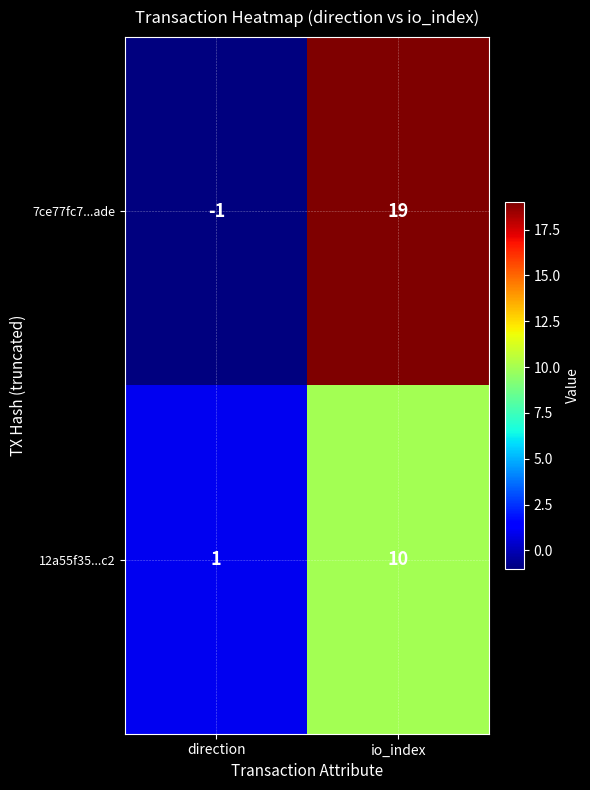

How many data points does each series have?

2